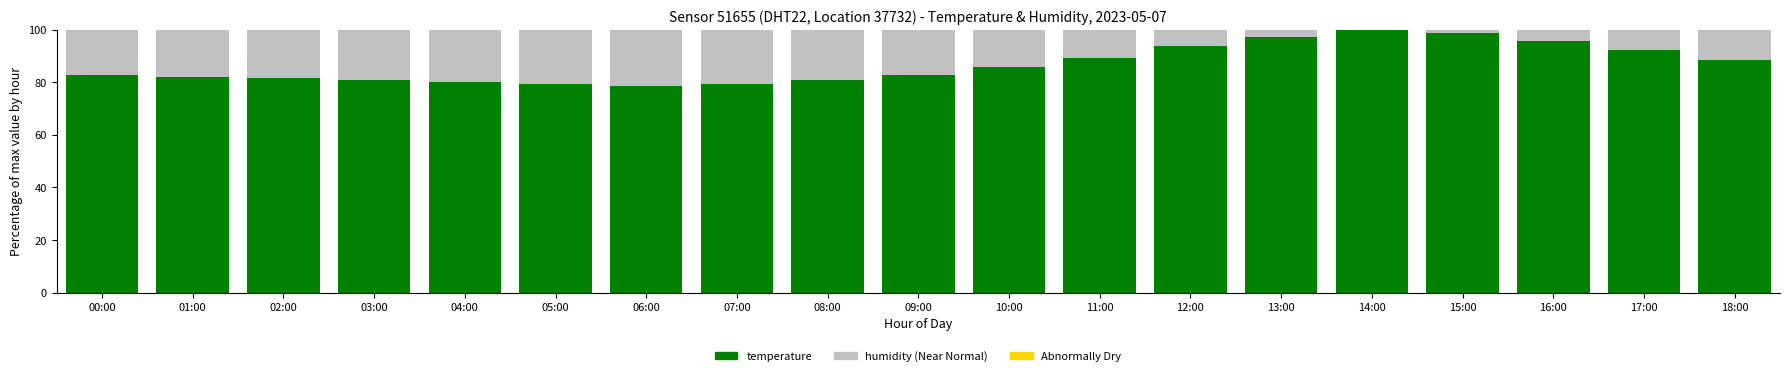

What is the total value across all series at 16:00?

100.0